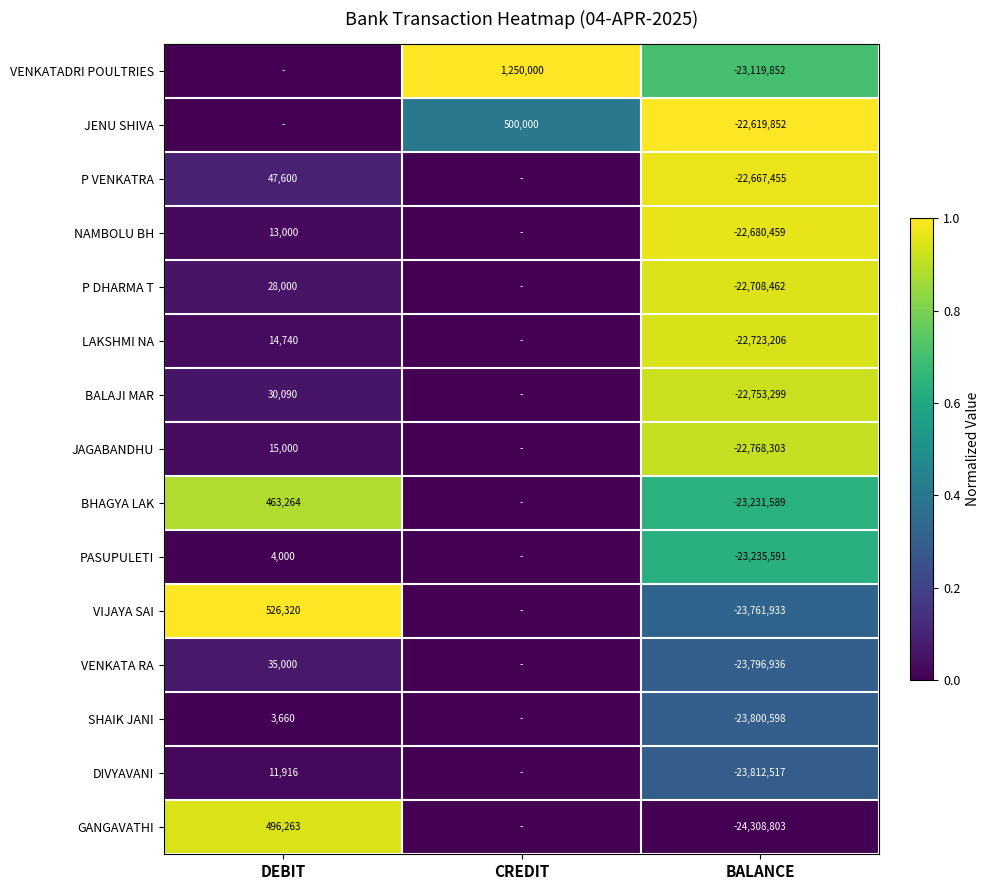

What is the spread (max minus min) of values at BALANCE?

1688951